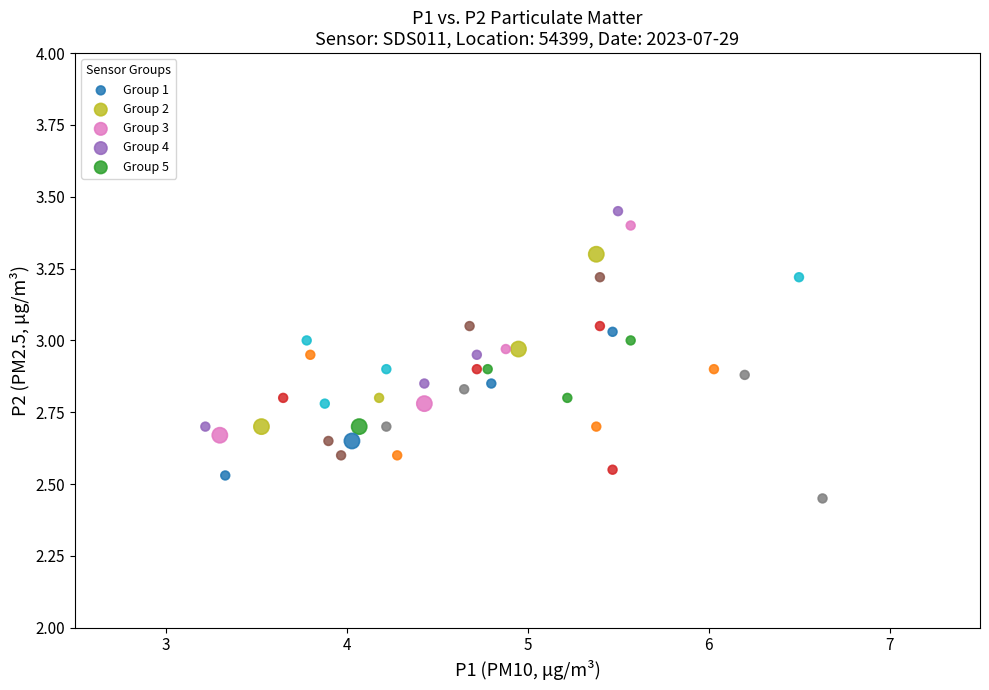

Which series contains the highest Y value?

Group 1